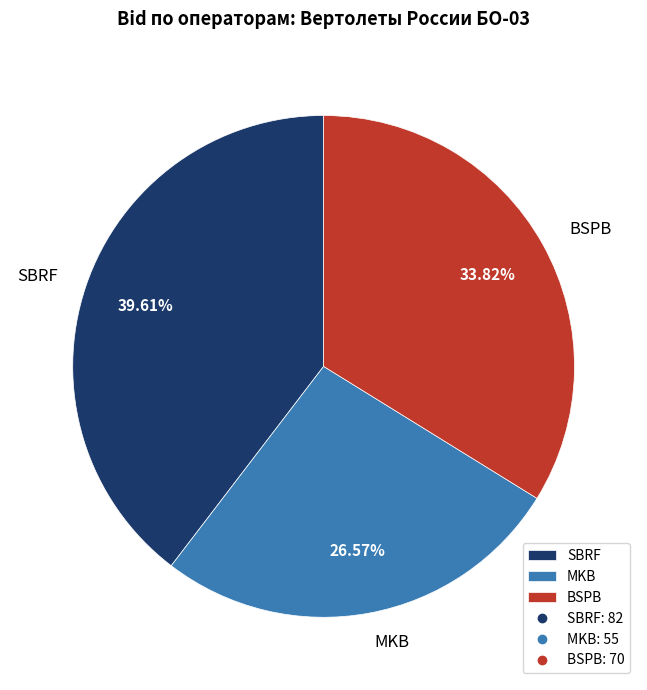

To the nearest percent, what percentage of the pie is SBRF?

40%